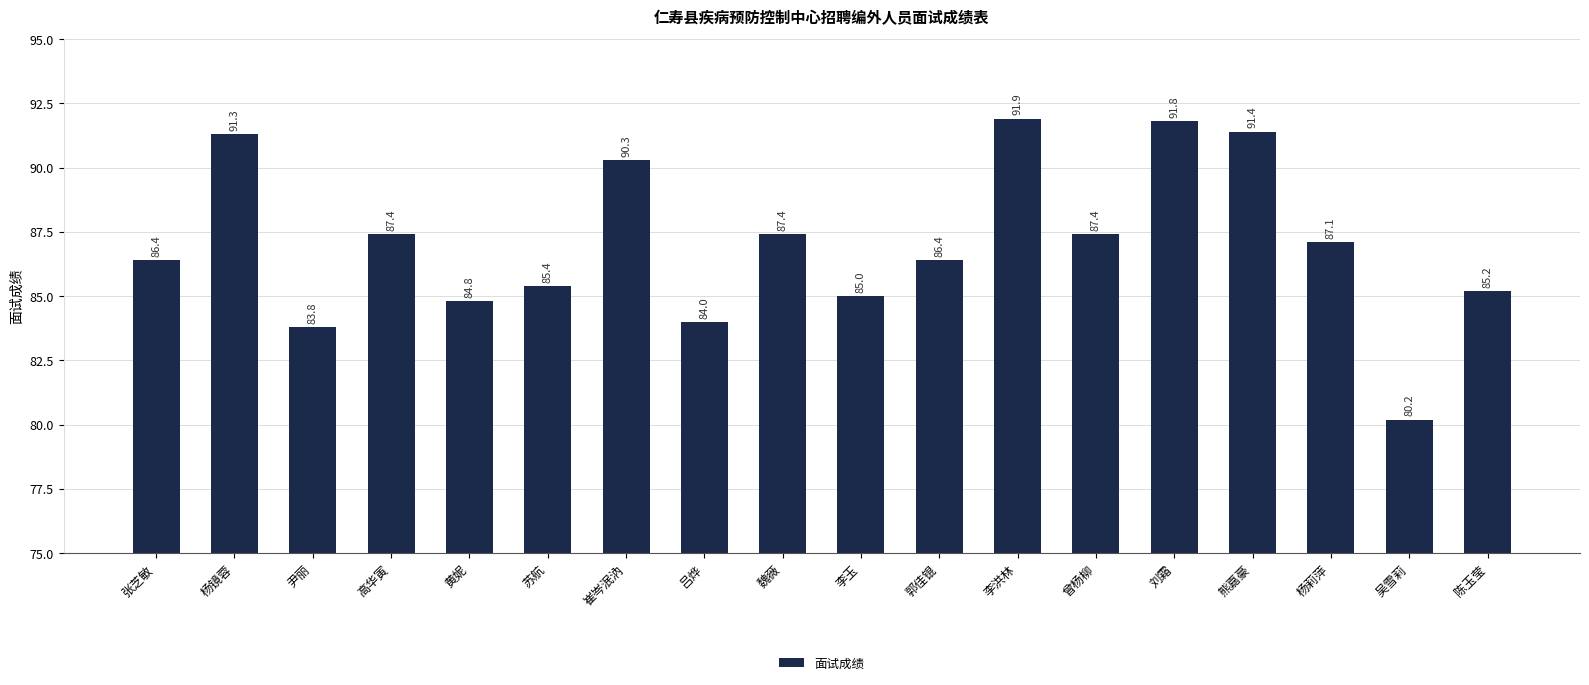

The chart shows a value of 54.1 at 苏航. True or false?

False